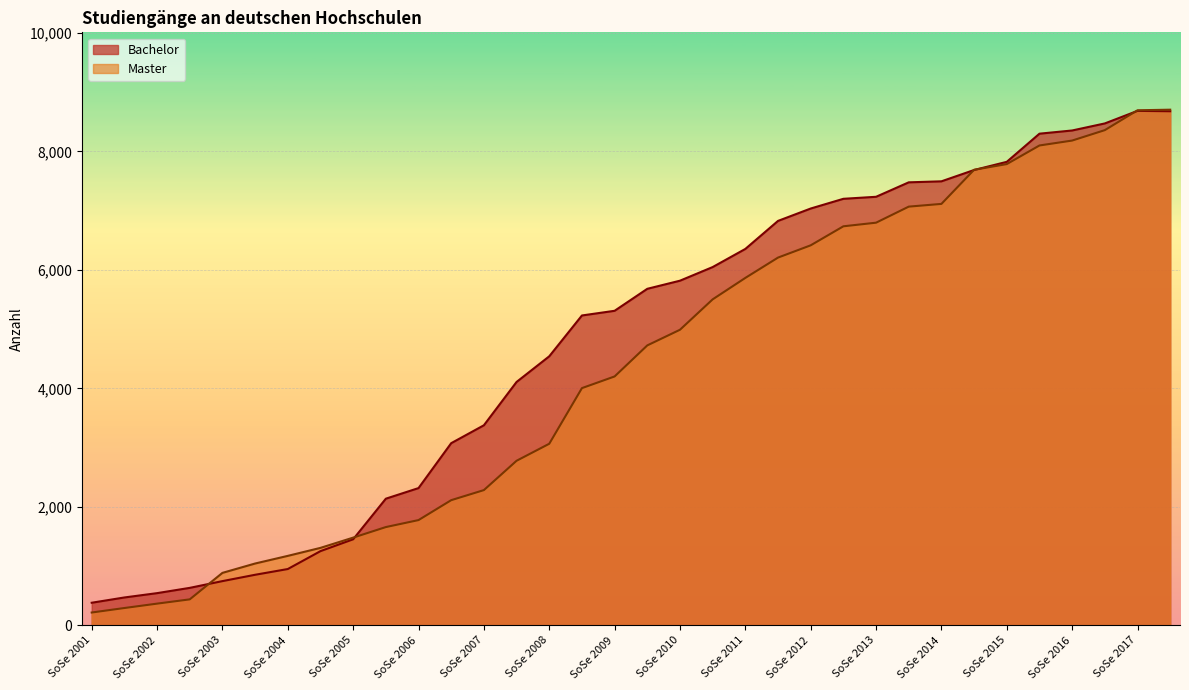

Does the chart display data point markers on the line(s)?

No